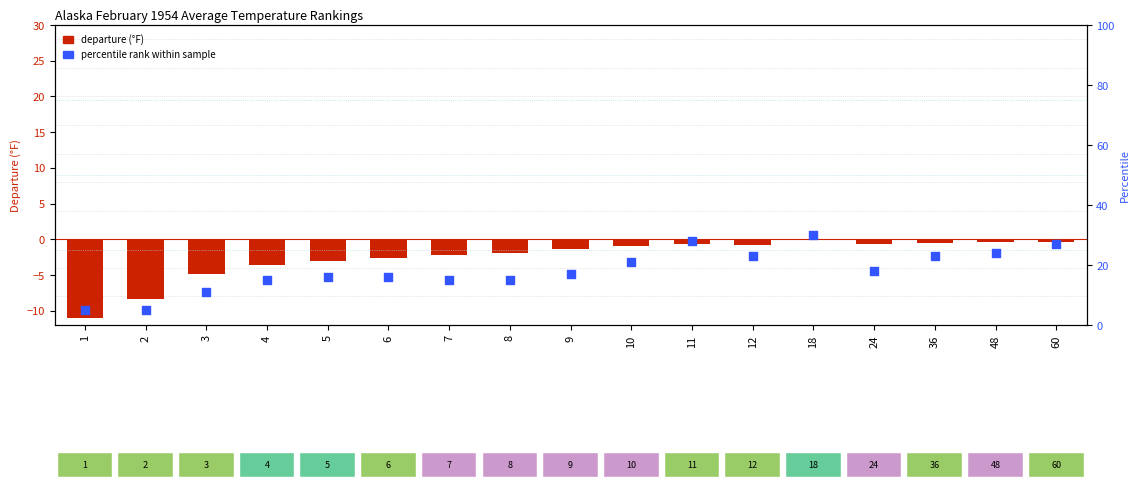

Which series contains the highest Y value?

percentile rank